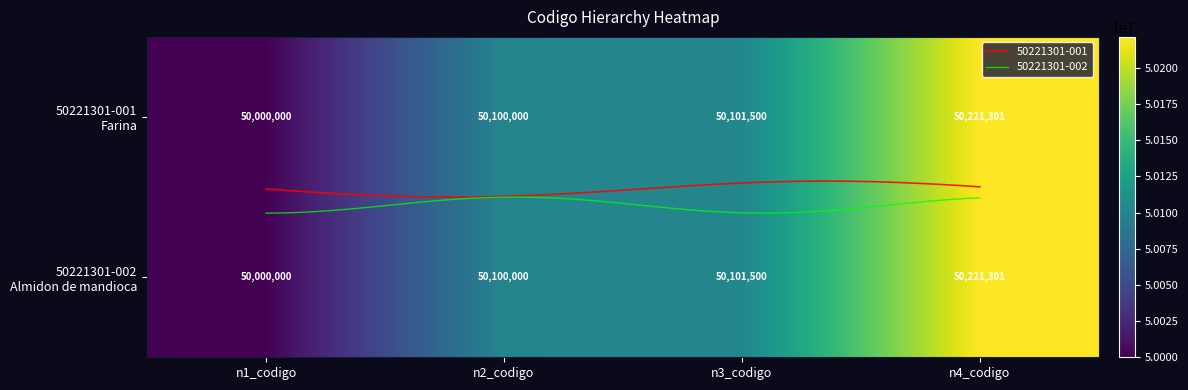

The value of 50221301-002 Almidon de mandioca at n4_codigo is 66471209. True or false?

False